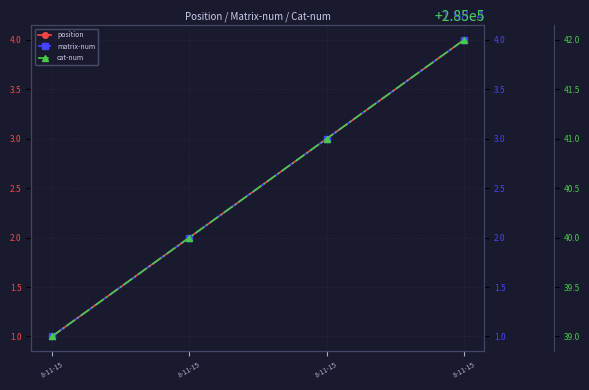

What is the difference between the highest and lowest values at 8-11-15?

285038